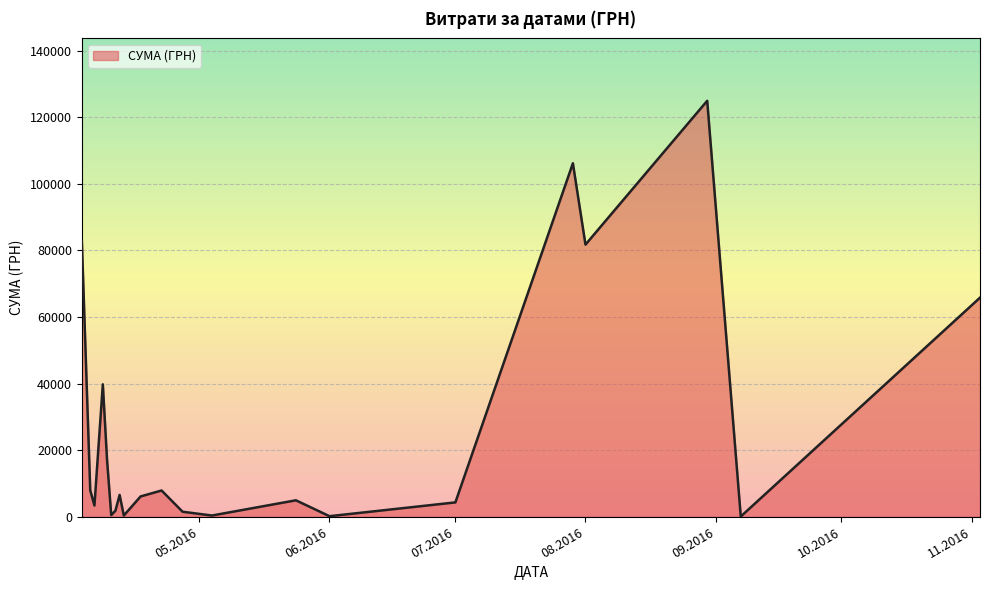

What is the difference between the maximum and minimum values?

124820.3